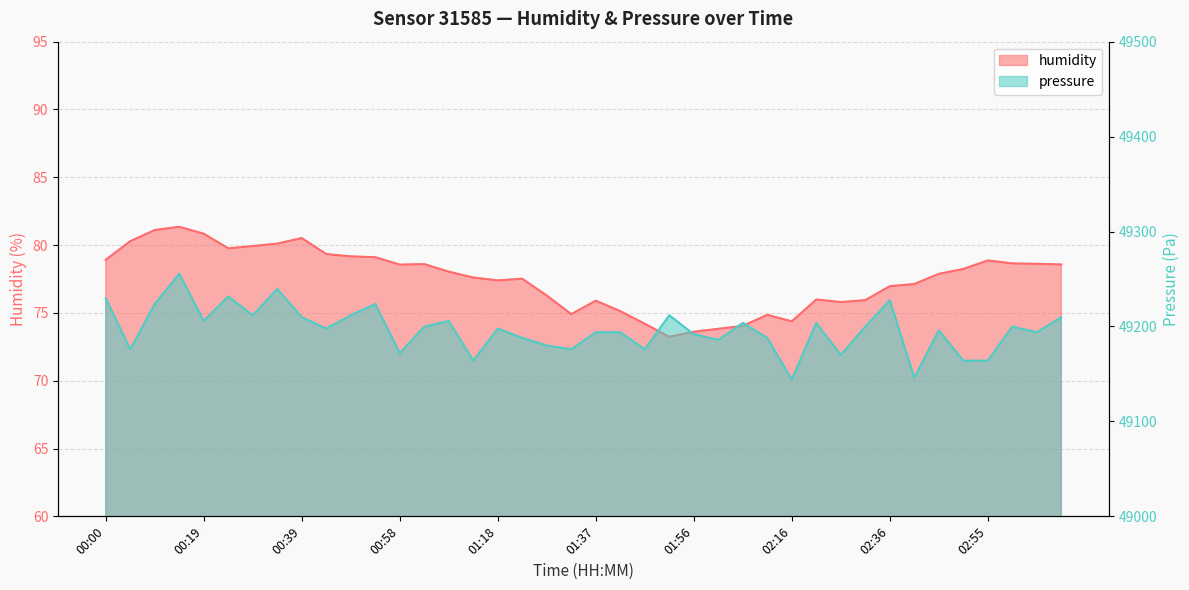

True or false: pressure and humidity cross at least once.

False